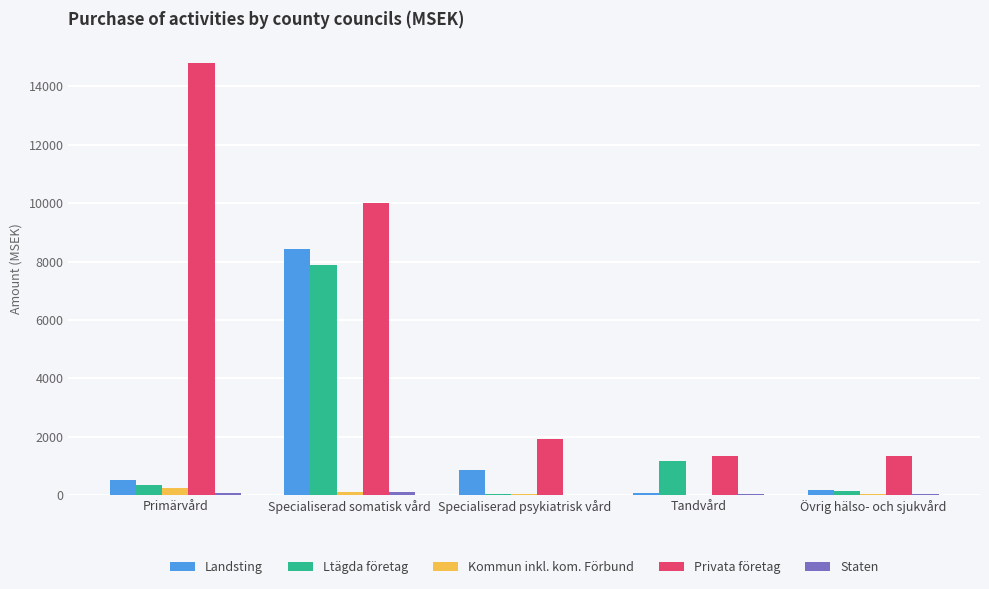

What is the total value across all series at Tandvård?

2647